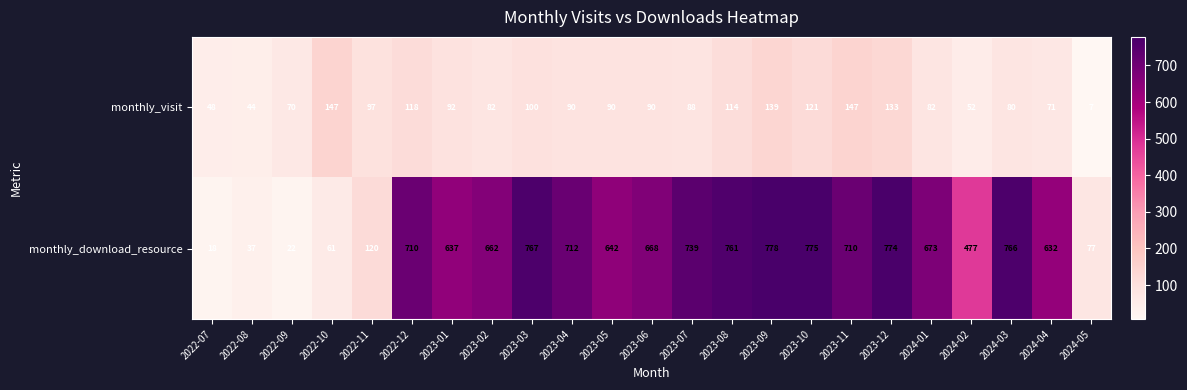

List the series in order of their overall mean, highest first.

monthly_download_resource, monthly_visit